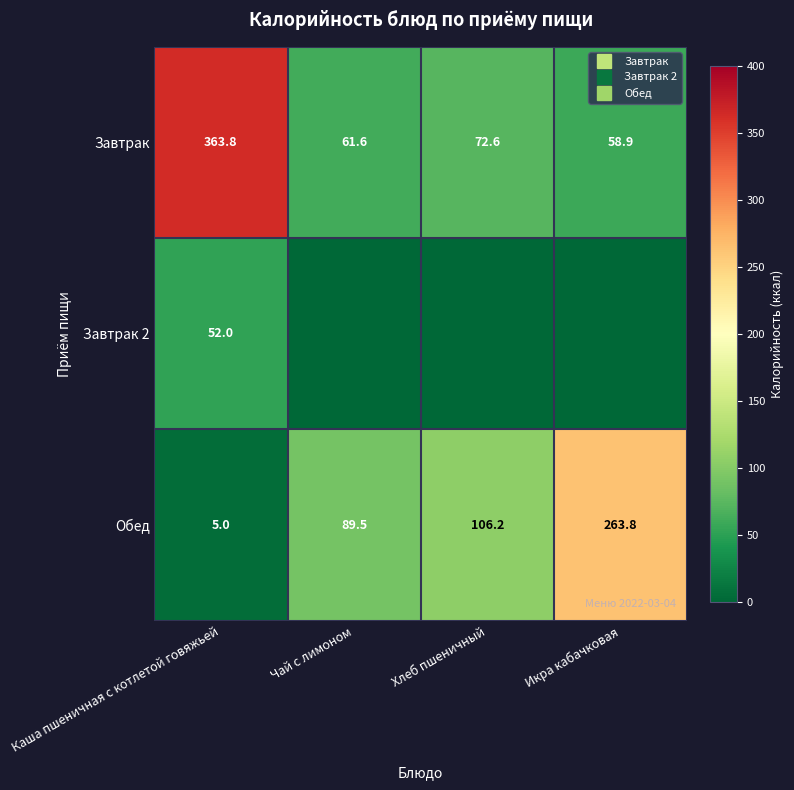

Which series has the largest total across all categories?

Завтрак